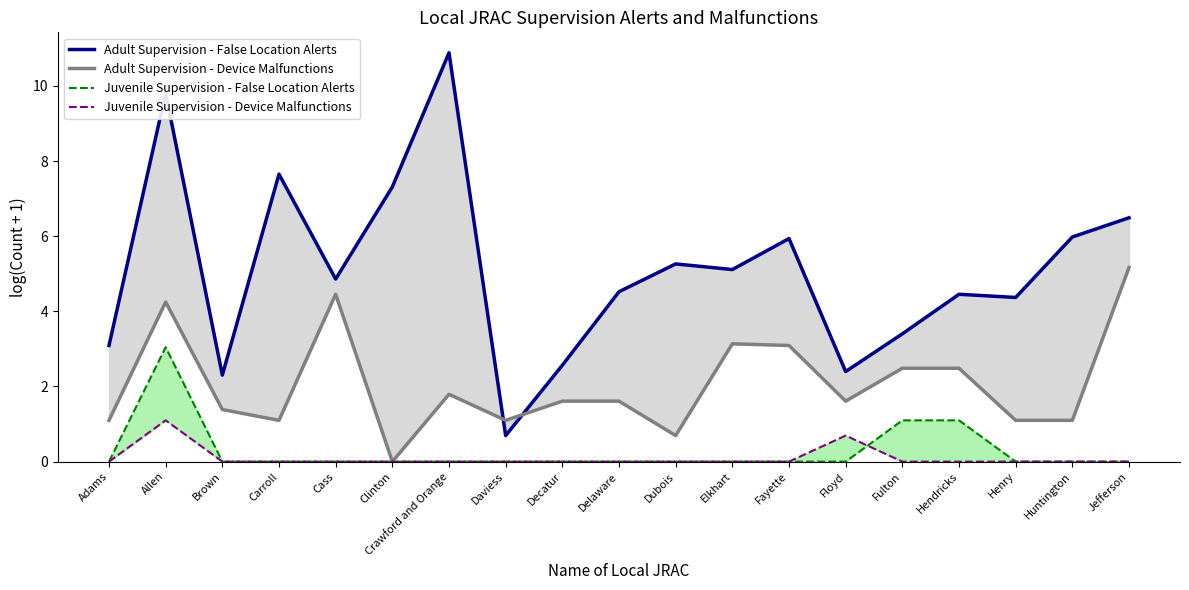

What are all the series names shown in the legend?

Adult Supervision - False Location Alerts, Adult Supervision - Device Malfunctions, Juvenile Supervision - False Location Alerts, Juvenile Supervision - Device Malfunctions